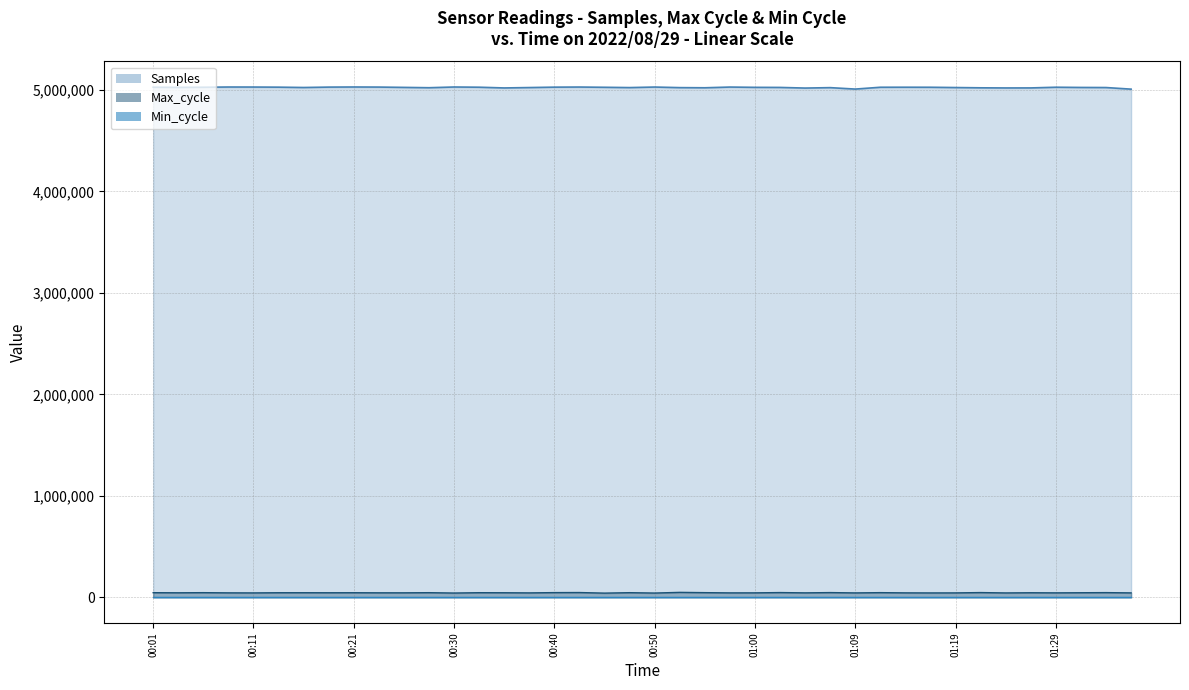

What is the label of the 10th point from the left?

00:23